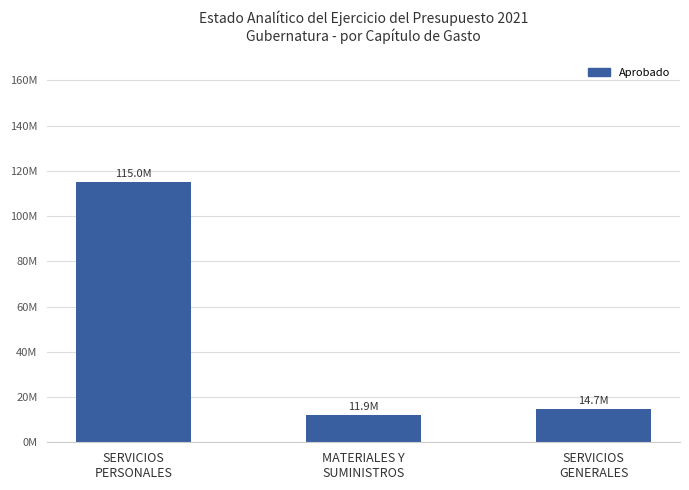

Reading right to left, transcribe all the data shown in this chart.

SERVICIOS
GENERALES=14673099.3	MATERIALES Y
SUMINISTROS=11918358.4	SERVICIOS
PERSONALES=114953624.9